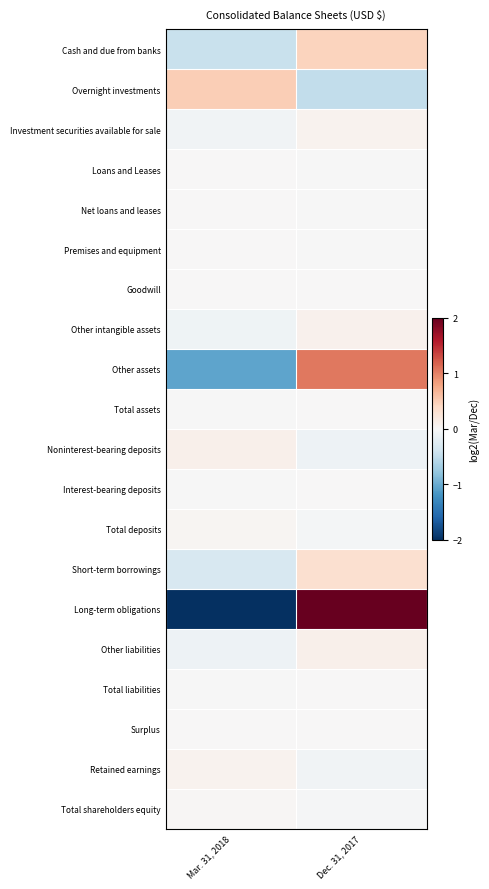

At which category is the sum across all series the highest?

Dec. 31, 2017